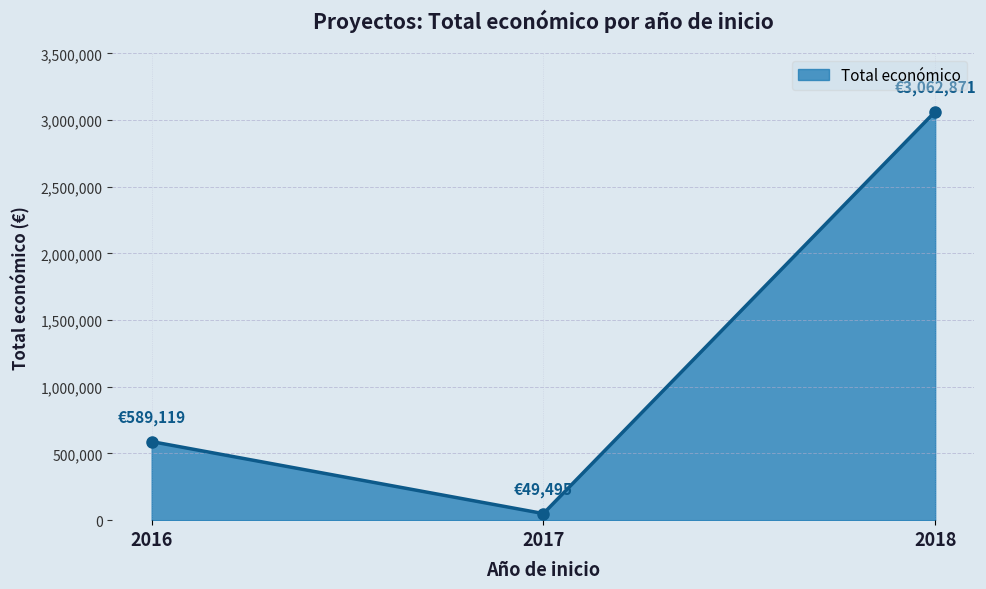

True or false: the data shows 819075 at 2016.

False